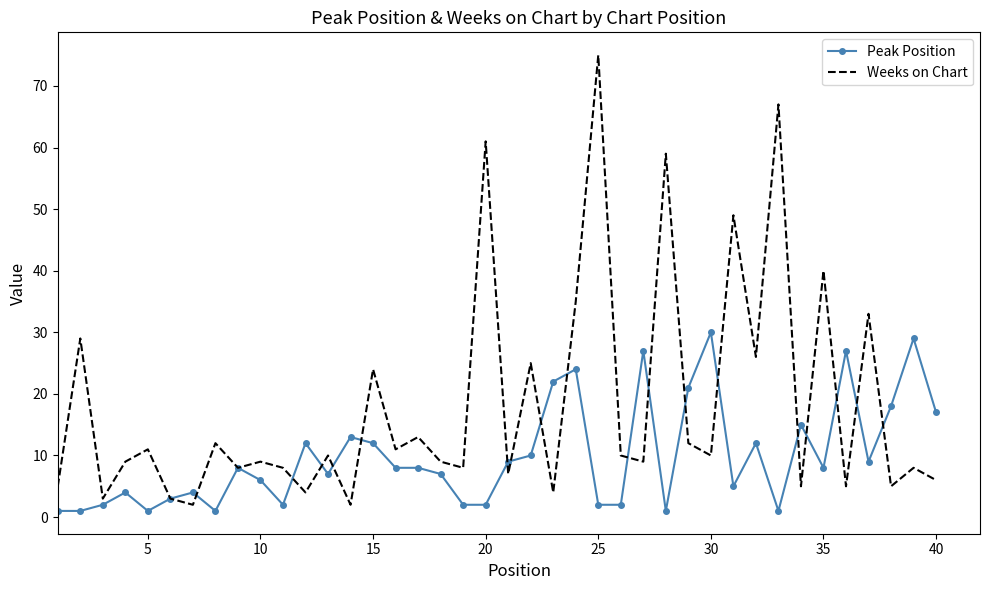

Which series has the widest spread of values?

Weeks on Chart